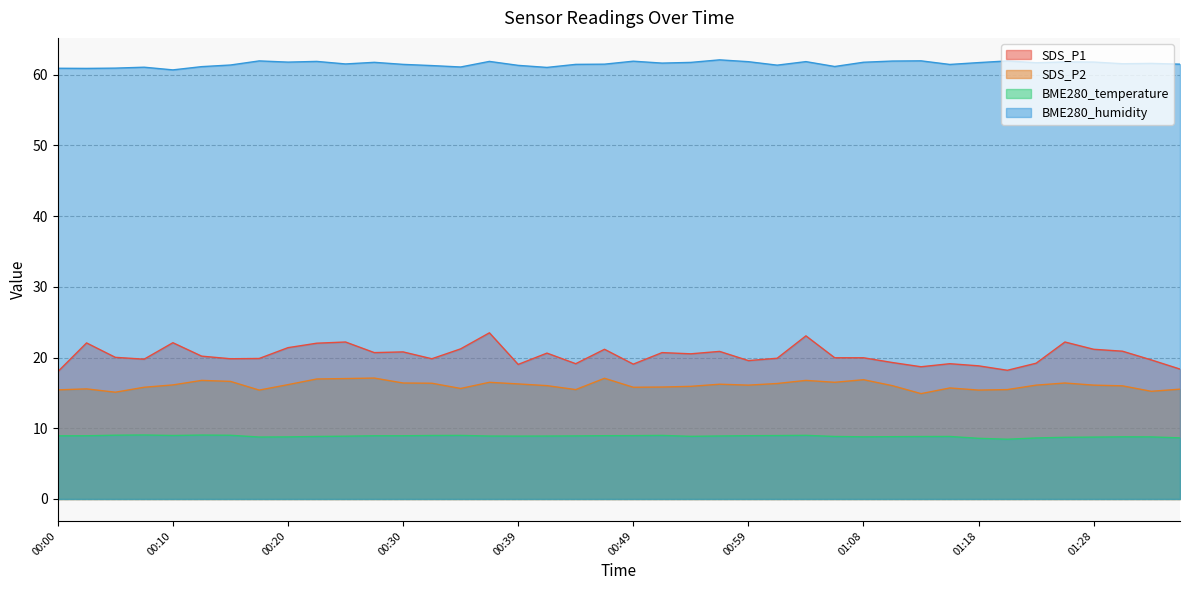

What is the label of the 6th point from the left?

00:12